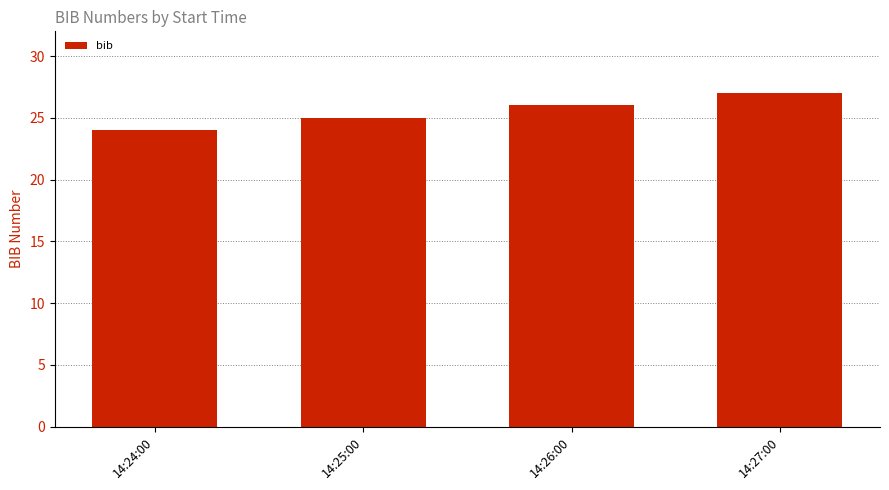

What is the ratio of the value at 14:24:00 to the value at 14:25:00?

1.0